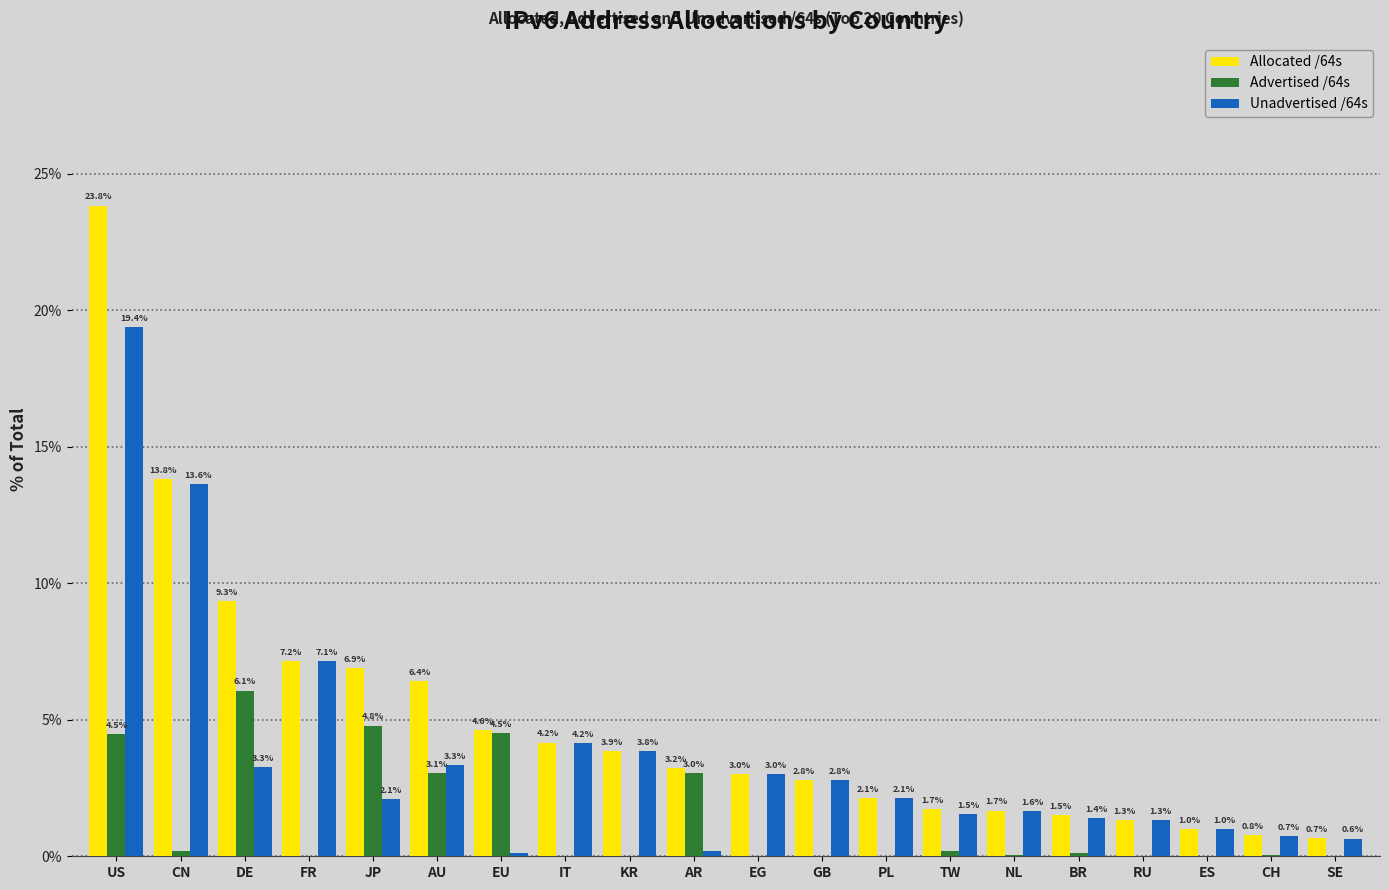

What is the sum of the Allocated /64s values at BR and AU?

7.9